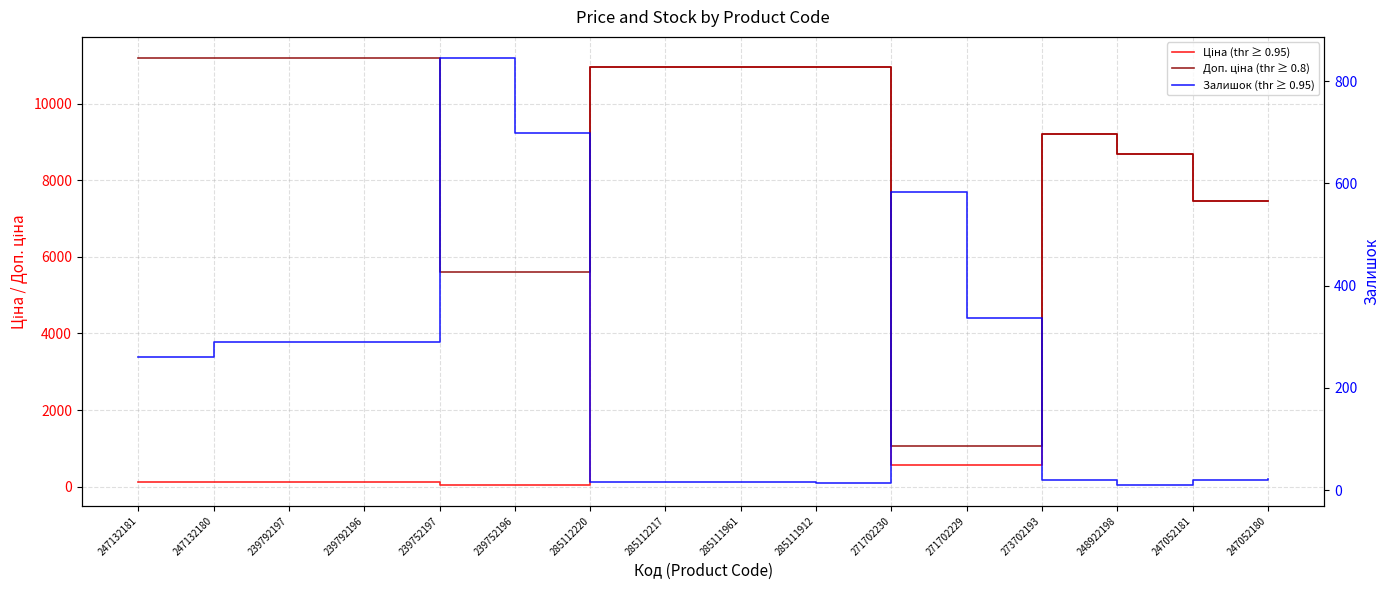

Which series has the largest total across all categories?

Доп. ціна (thr ≥ 0.8)